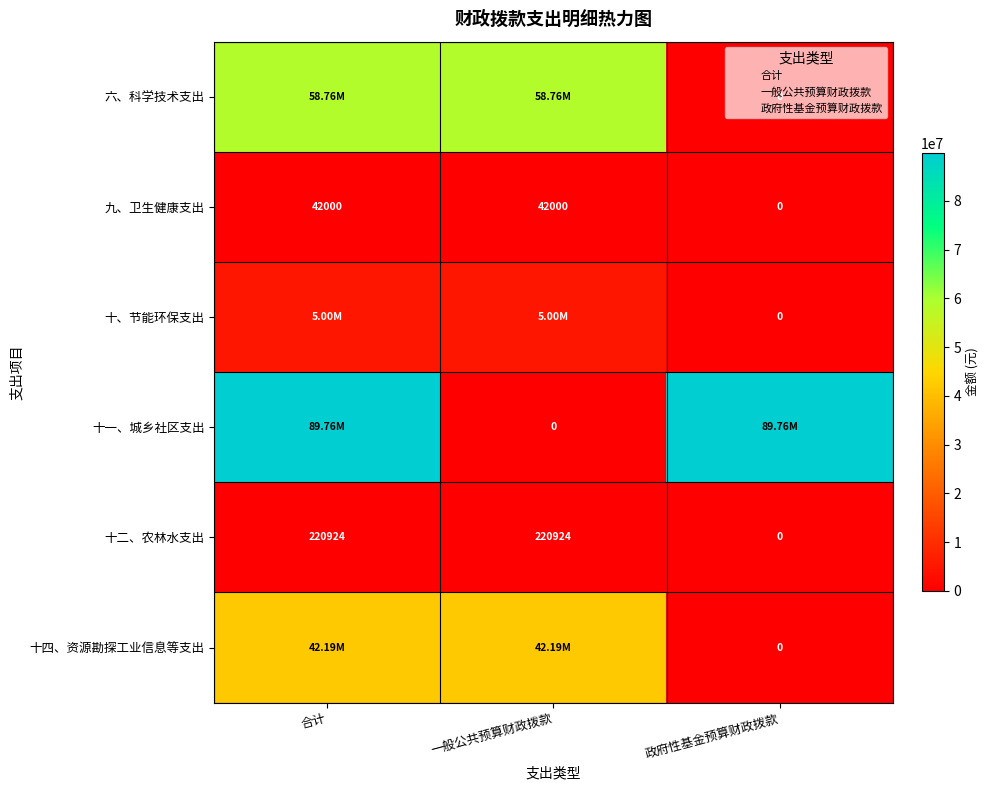

Read the 十四、资源勘探工业信息等支出 value at 合计.

42193241.5